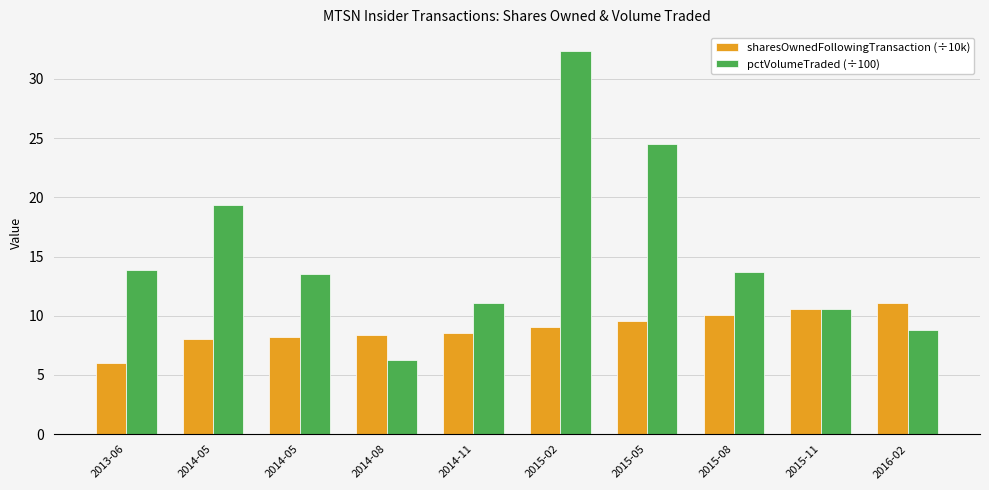

Between 2015-11 and 2016-02, which is larger?

2016-02